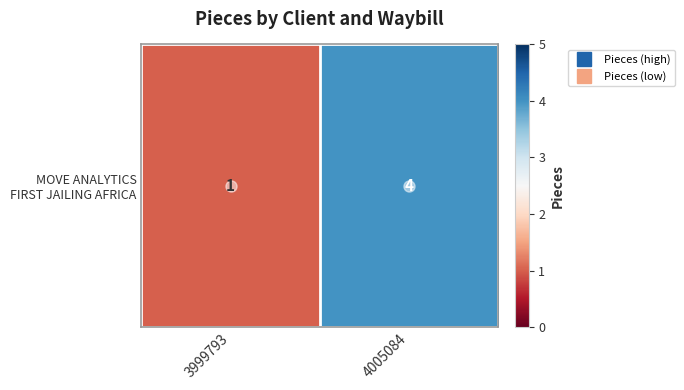

What is the greatest value displayed?

4